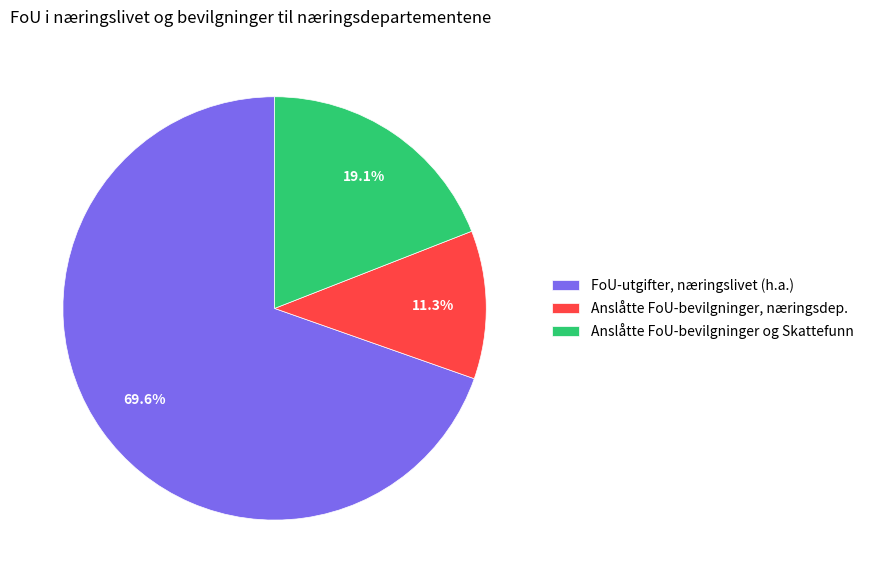

Which category has the smallest portion of the pie?

Anslåtte FoU-bevilgninger, næringsdep.